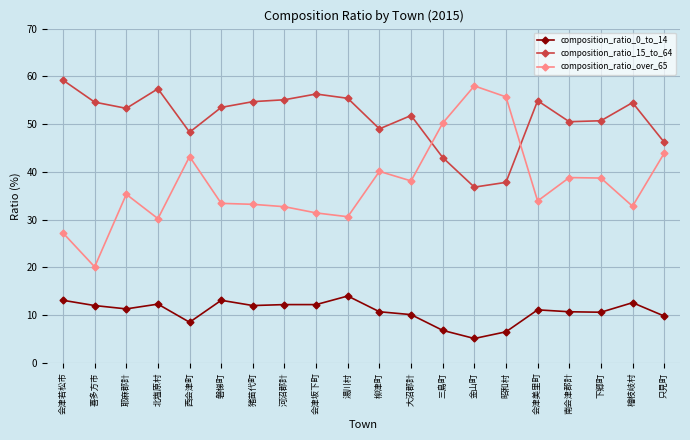

What is the average value of the composition_ratio_0_to_14 series?

10.7